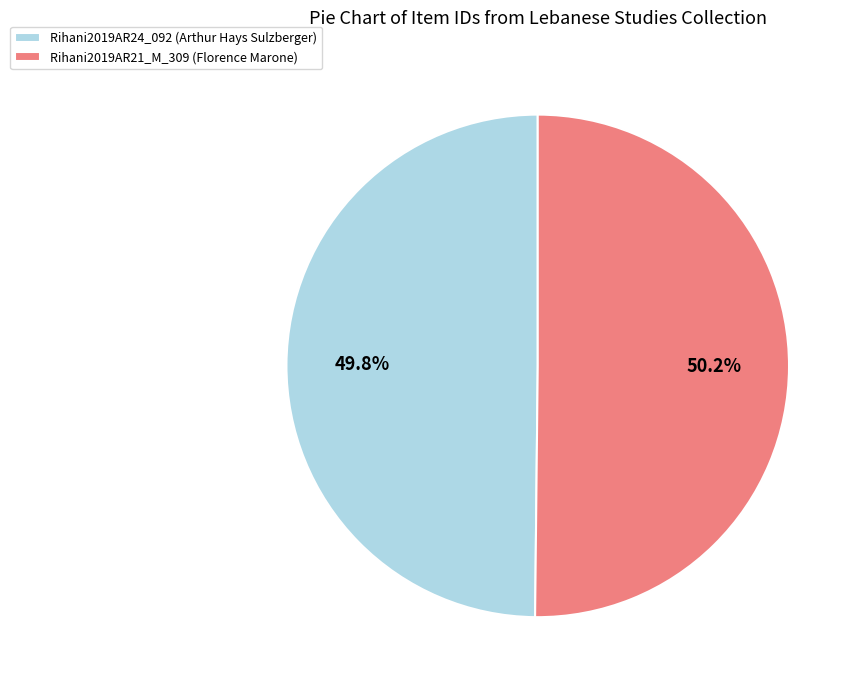

How much of the chart is everything except Rihani2019AR21_M_309 (Florence Marone)?

49.8%